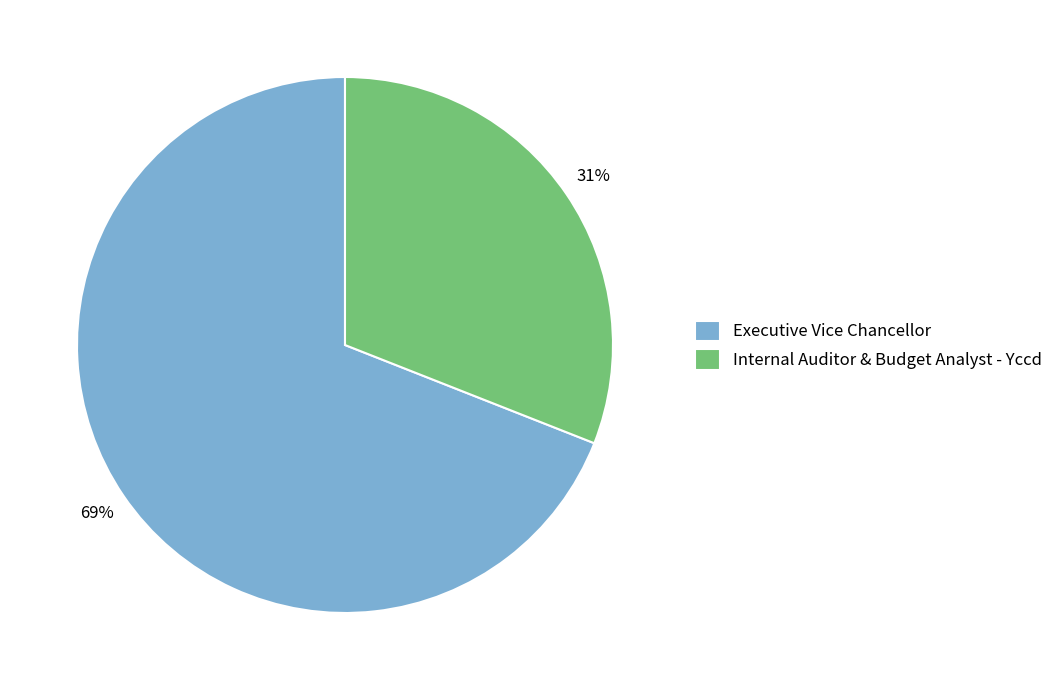

How many slices are in this pie chart?

2